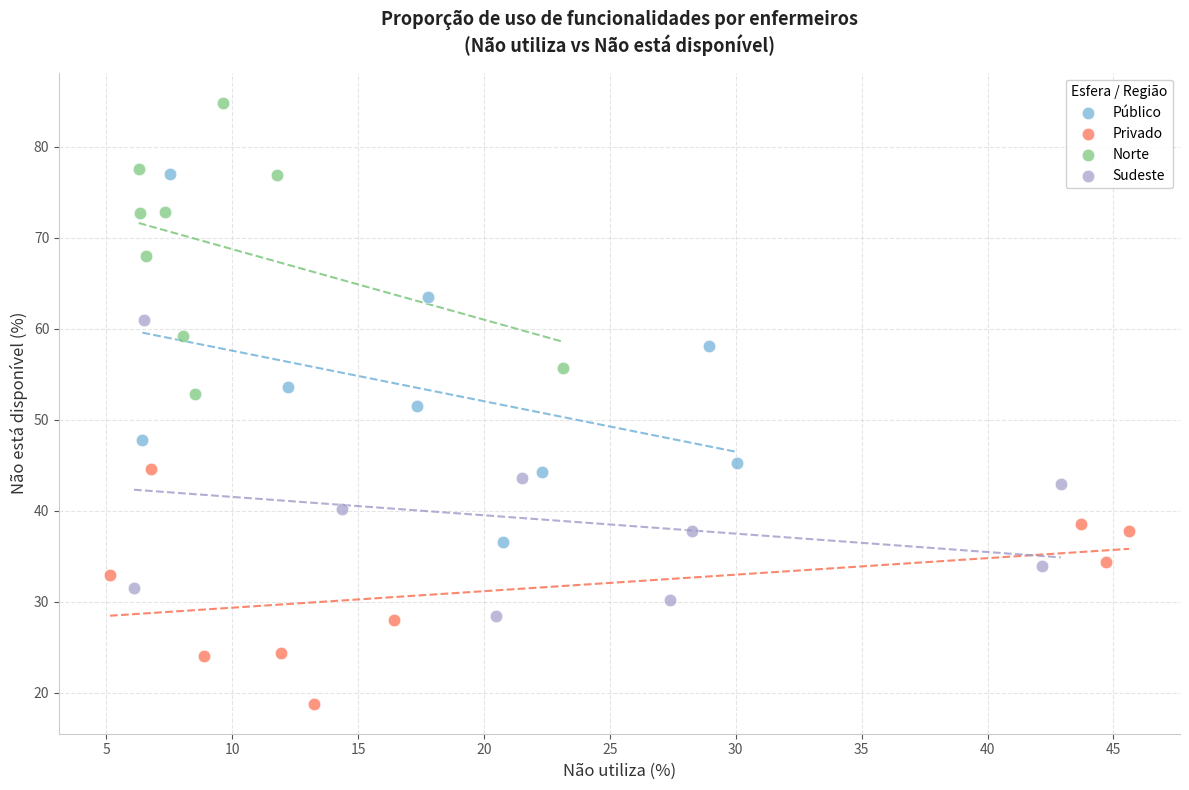

What are all the series names shown in the legend?

Público, Privado, Norte, Sudeste